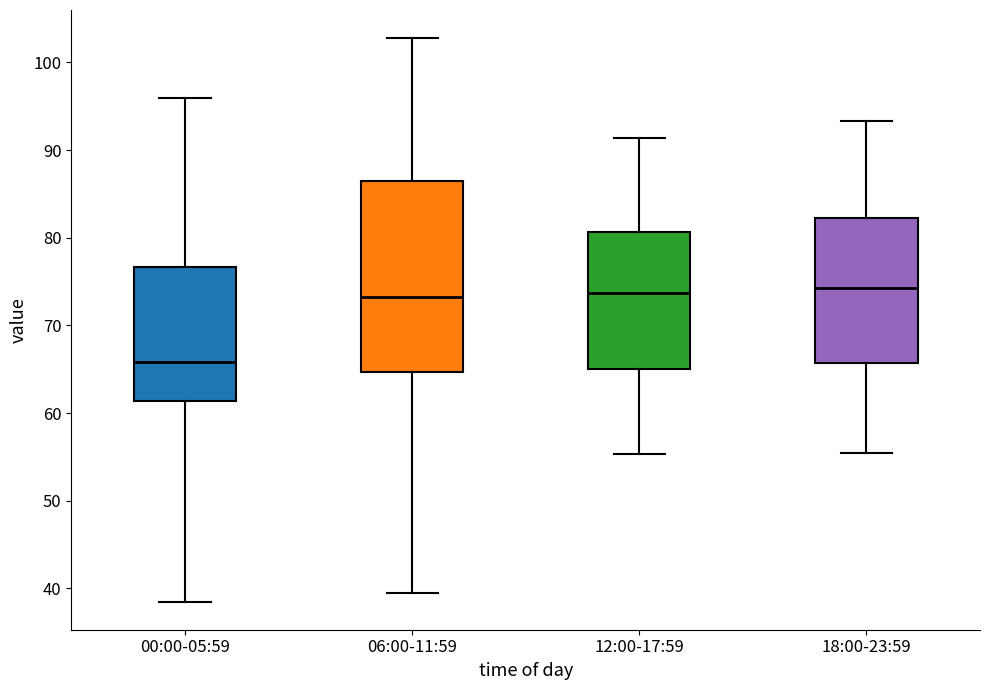

Reading left to right, read every box against the y-axis: the position of its median line, the range the box covers, and the ends of its whiskers. The values are not printed on the chart, so give them approximately, as read against the axis.

00:00-05:59: median 66, box 61 to 77, whiskers 39 to 96
06:00-11:59: median 73, box 65 to 86, whiskers 39 to 103
12:00-17:59: median 74, box 65 to 81, whiskers 55 to 91
18:00-23:59: median 74, box 66 to 82, whiskers 55 to 93